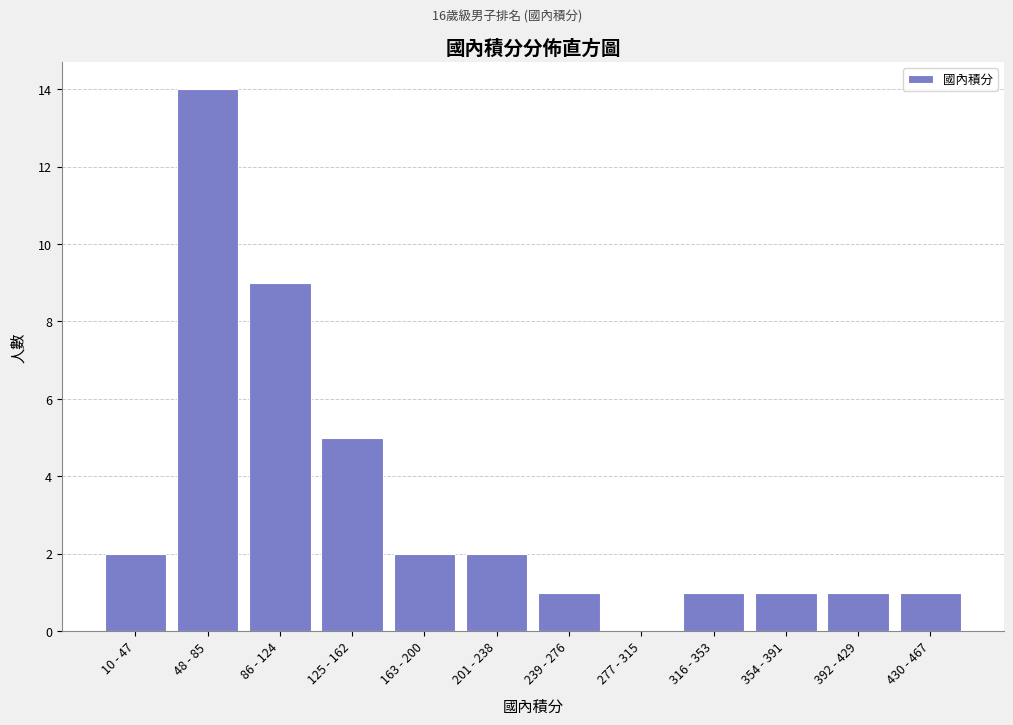

Reading right to left, what are all the values shown in this chart?

430 - 467=1	392 - 429=1	354 - 391=1	316 - 353=1	277 - 315=0	239 - 276=1	201 - 238=2	163 - 200=2	125 - 162=5	86 - 124=9	48 - 85=14	10 - 47=2